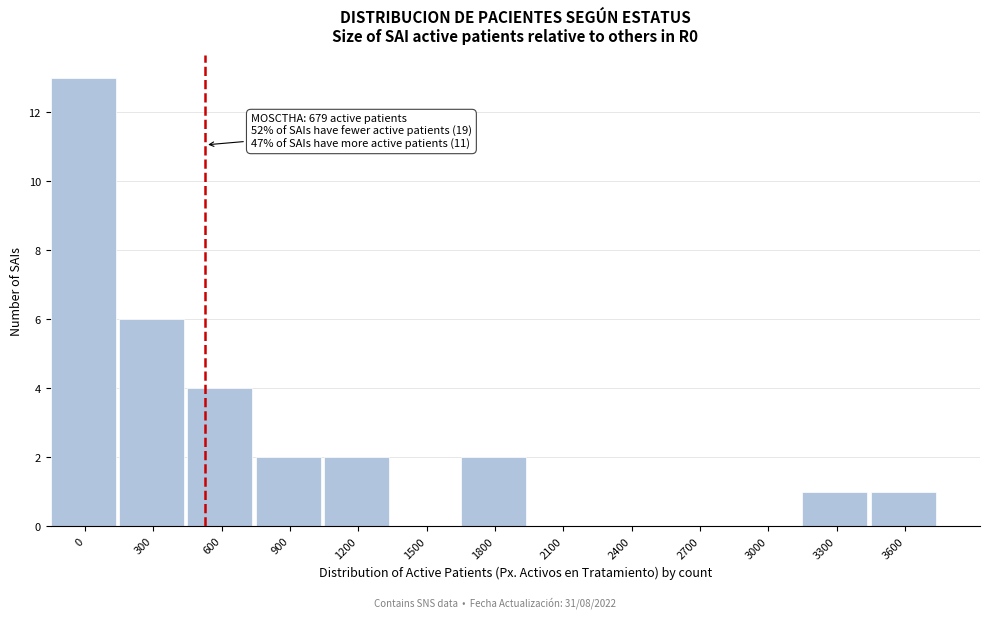

Reading left to right, what are all the values shown in this chart?

0=13	300=6	600=4	900=2	1200=2	1500=0	1800=2	2100=0	2400=0	2700=0	3000=0	3300=1	3600=1